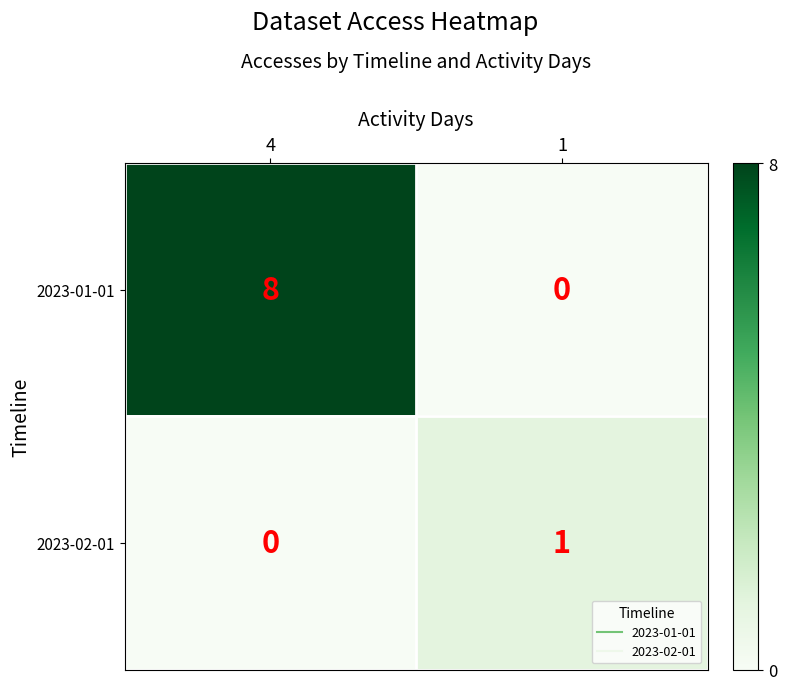

What is the difference between the 2023-01-01 values at 4 and 1?

8